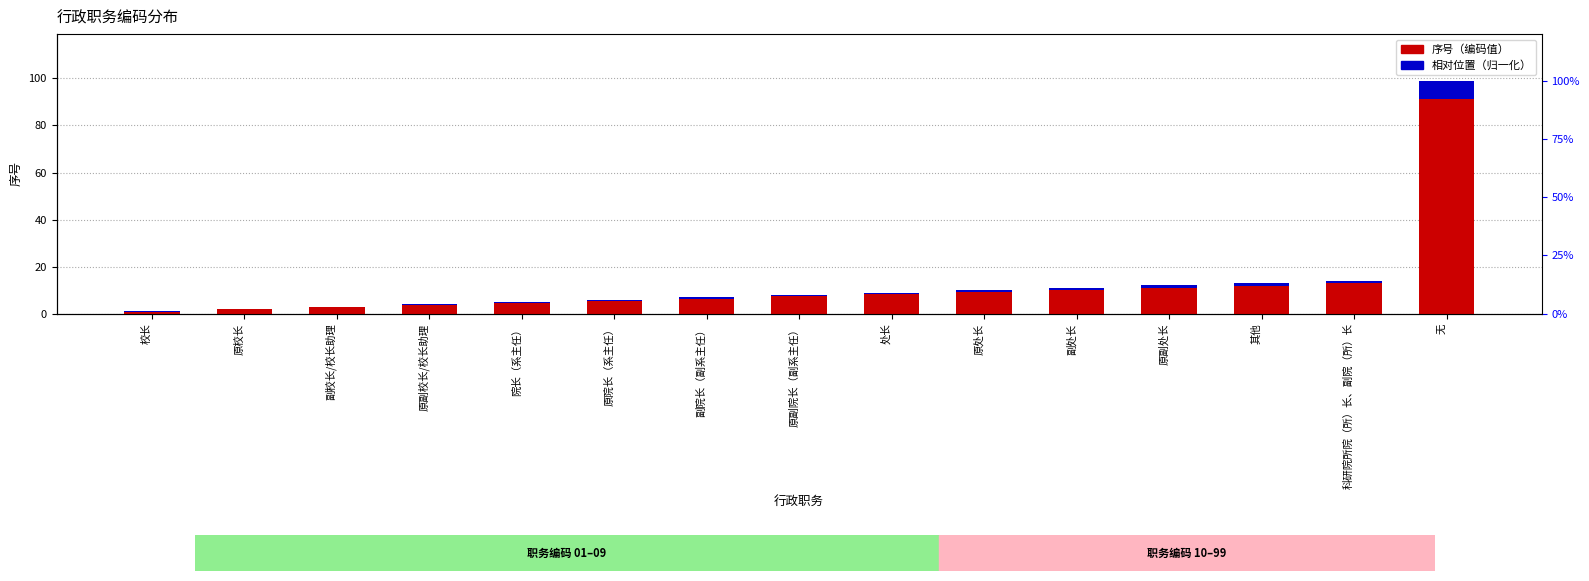

At 原院长（系主任）, list the series in order from largest to smallest.

序号（编码值）, 相对位置（归一化）